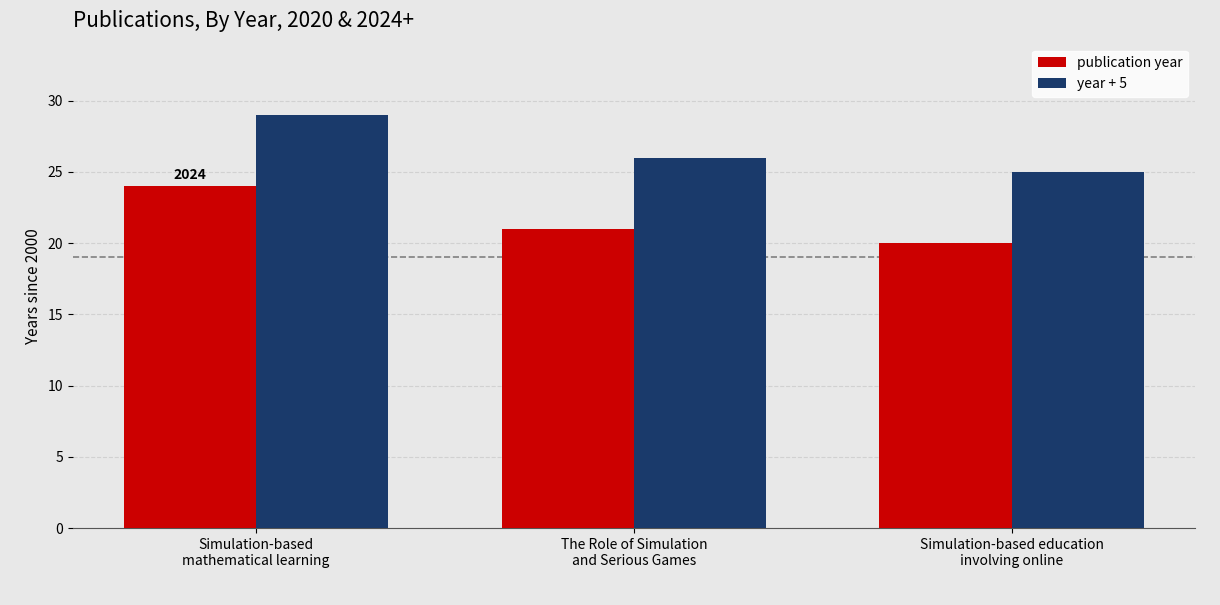

True or false: publication year has a value of 20 at Simulation-based education
involving online.

True